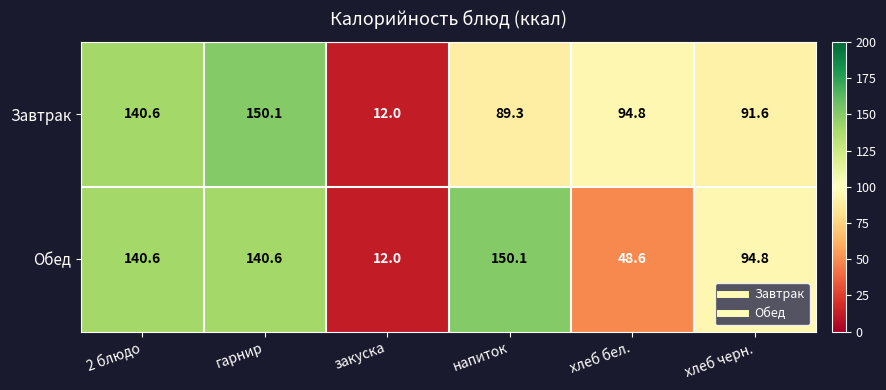

Reading right to left, extract all data points from this chart.

Завтрак: 91.6	94.8	89.3	12.0	150.1	140.6
Обед: 94.8	48.6	150.1	12.0	140.6	140.6